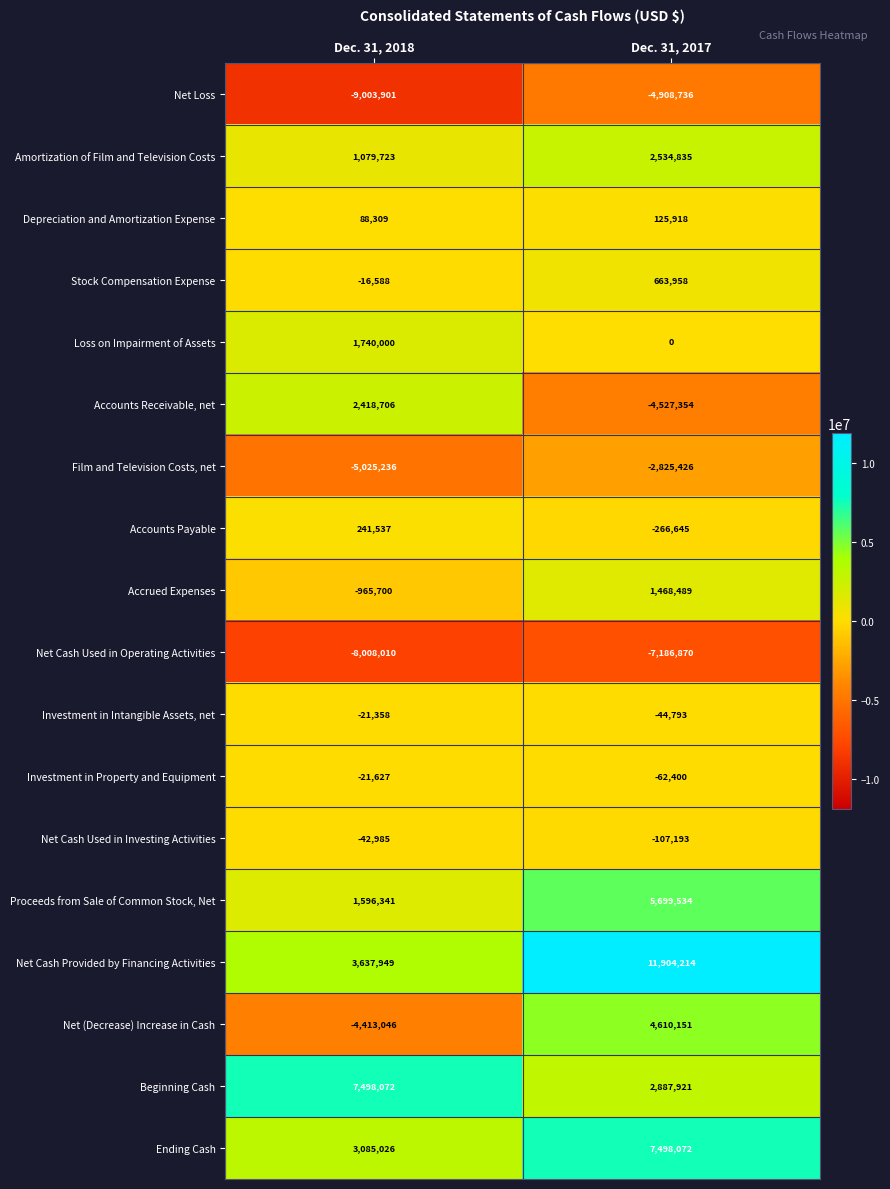

Which category has the highest value across all series?

Dec. 31, 2017